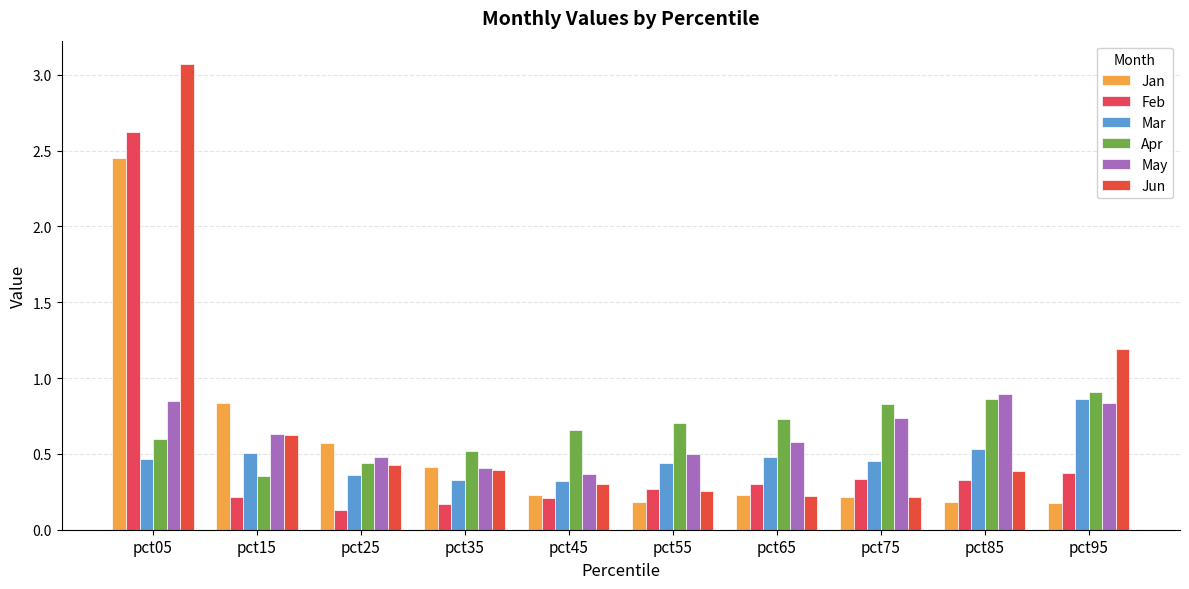

Which label corresponds to the largest value in the chart?

pct05